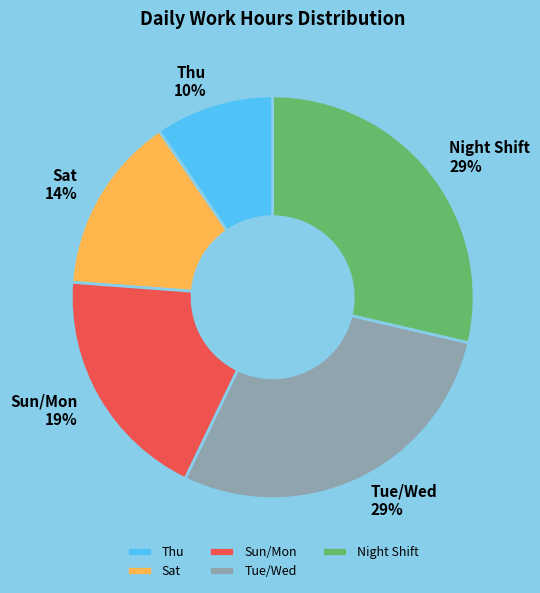

What is the ratio of the value at Tue/Wed to the value at Sun/Mon?

1.5